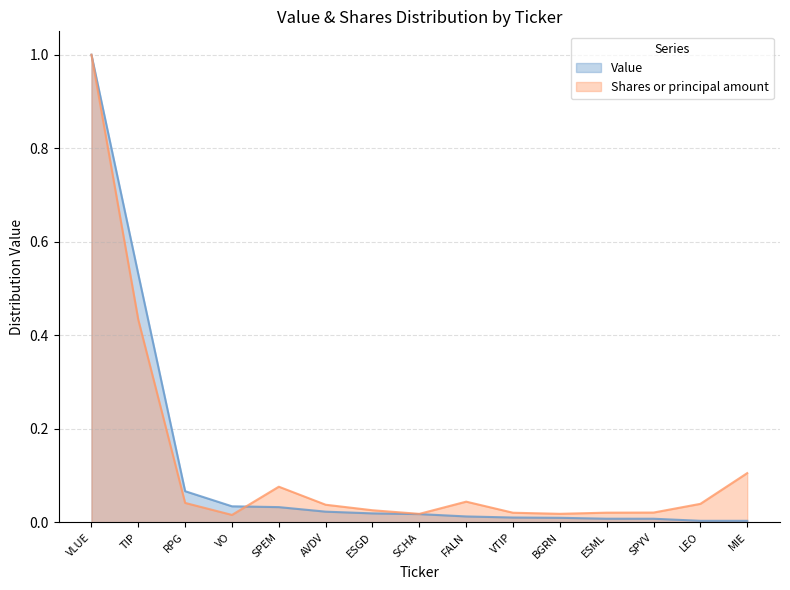

Reading right to left, list all the values displayed in this chart.

Value: MIE=0.0	LEO=0.0	SPYV=0.0	ESML=0.0	BGRN=0.0	VTIP=0.0	FALN=0.0	SCHA=0.0	ESGD=0.0	AVDV=0.0	SPEM=0.0	VO=0.0	RPG=0.1	TIP=0.5	VLUE=1.0
Shares or principal amount: MIE=0.1	LEO=0.0	SPYV=0.0	ESML=0.0	BGRN=0.0	VTIP=0.0	FALN=0.0	SCHA=0.0	ESGD=0.0	AVDV=0.0	SPEM=0.1	VO=0.0	RPG=0.0	TIP=0.4	VLUE=1.0